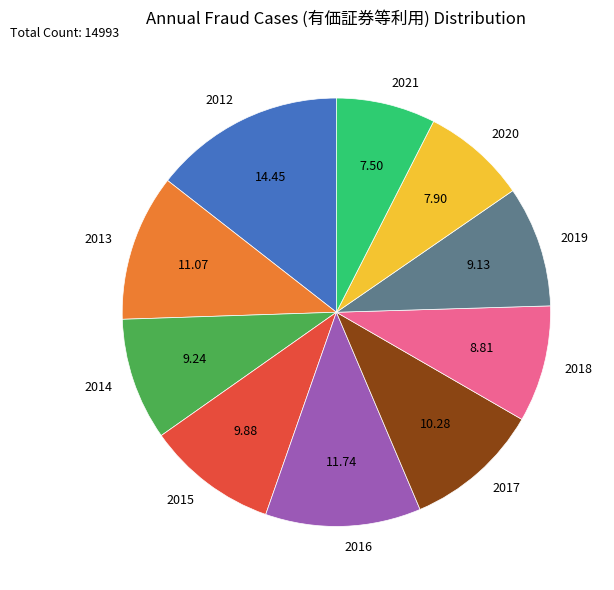

True or false: 2019 accounts for 19% of the total.

False